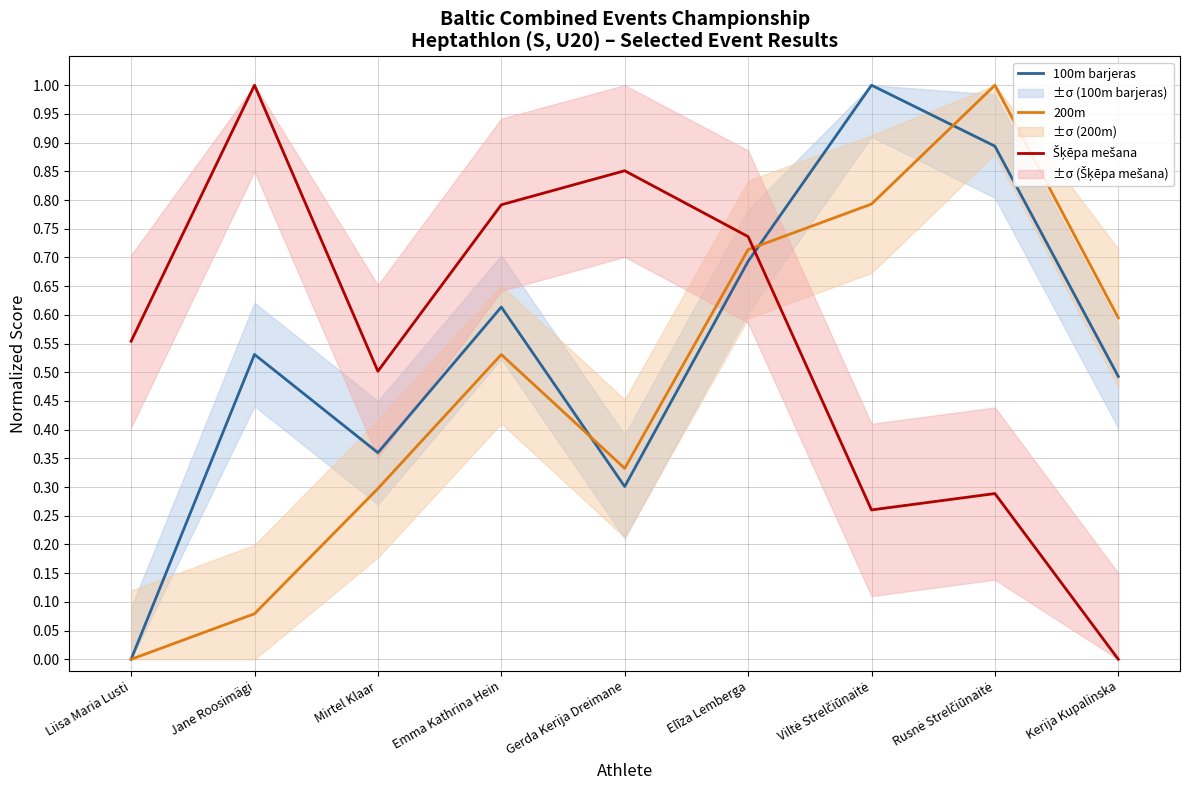

Reading right to left, extract all data points from this chart.

100m barjeras: Kerija Kupalinska=0.5	Rusnė Strelčiūnaitė=0.9	Viltė Strelčiūnaitė=1.0	Elīza Lemberga=0.7	Gerda Kerija Dreimane=0.3	Emma Kathrina Hein=0.6	Mirtel Klaar=0.4	Jane Roosimägi=0.5	Liisa Maria Lusti=0.0
200m: Kerija Kupalinska=0.6	Rusnė Strelčiūnaitė=1.0	Viltė Strelčiūnaitė=0.8	Elīza Lemberga=0.7	Gerda Kerija Dreimane=0.3	Emma Kathrina Hein=0.5	Mirtel Klaar=0.3	Jane Roosimägi=0.1	Liisa Maria Lusti=0.0
Šķēpa mešana: Kerija Kupalinska=0.0	Rusnė Strelčiūnaitė=0.3	Viltė Strelčiūnaitė=0.3	Elīza Lemberga=0.7	Gerda Kerija Dreimane=0.9	Emma Kathrina Hein=0.8	Mirtel Klaar=0.5	Jane Roosimägi=1.0	Liisa Maria Lusti=0.6